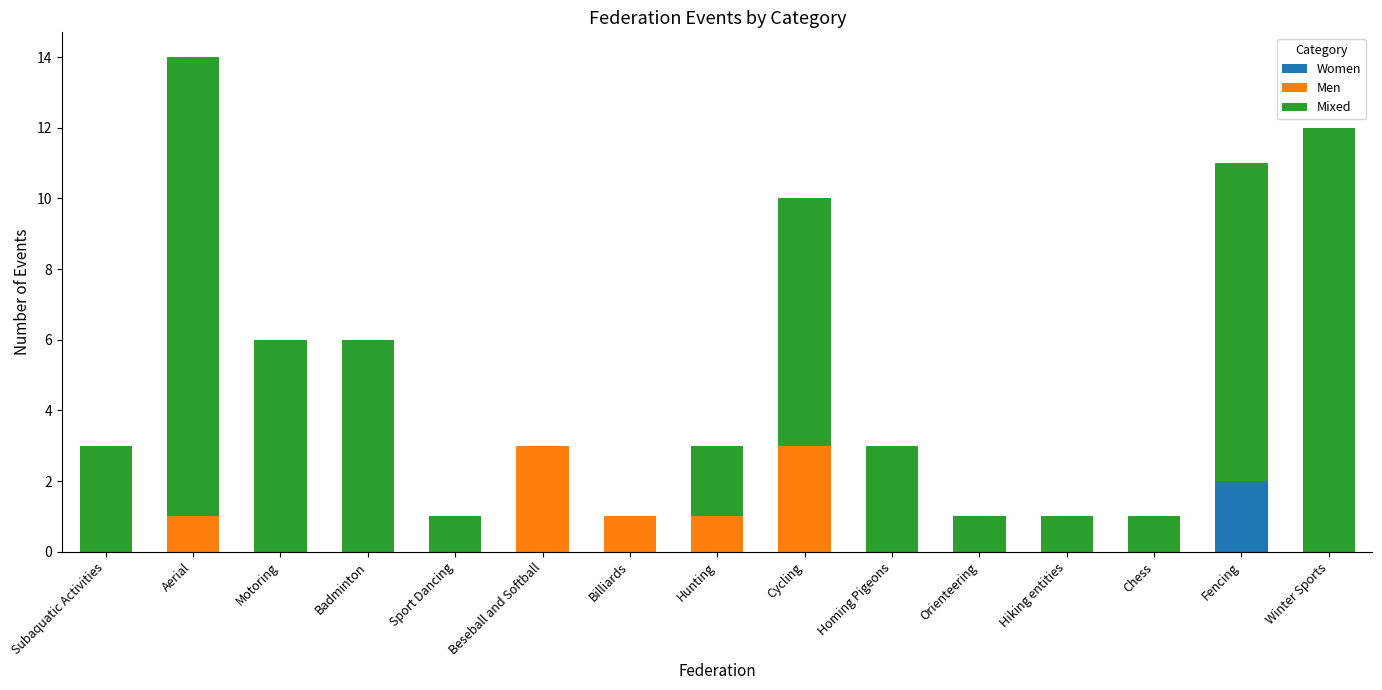

At which category is the sum across all series the highest?

Aerial